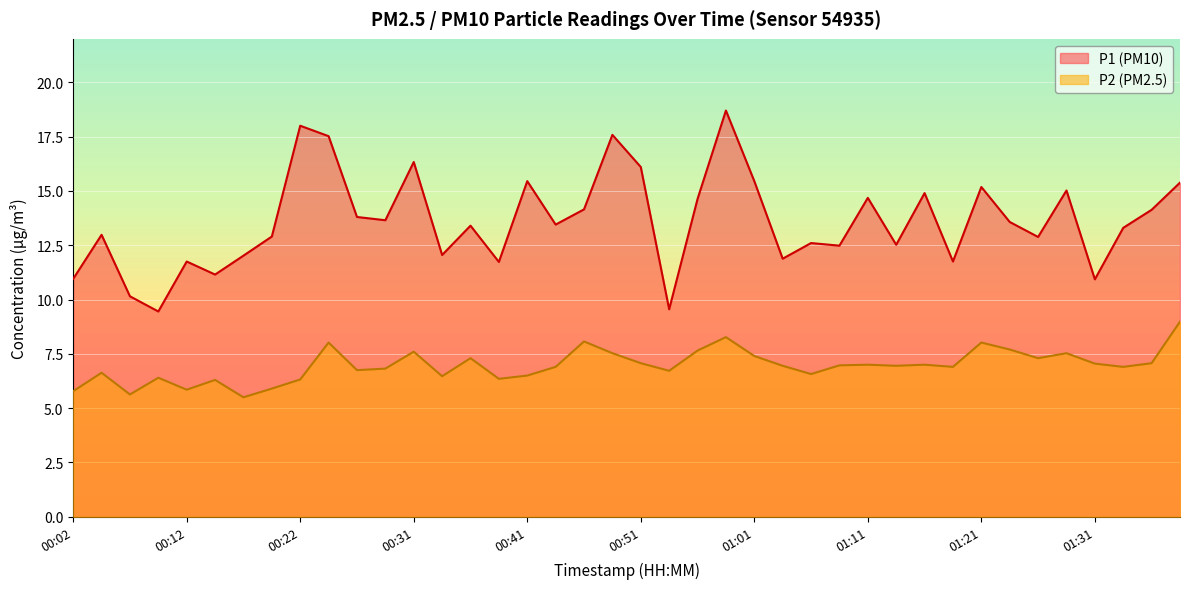

What is the maximum value shown in the chart?

18.7